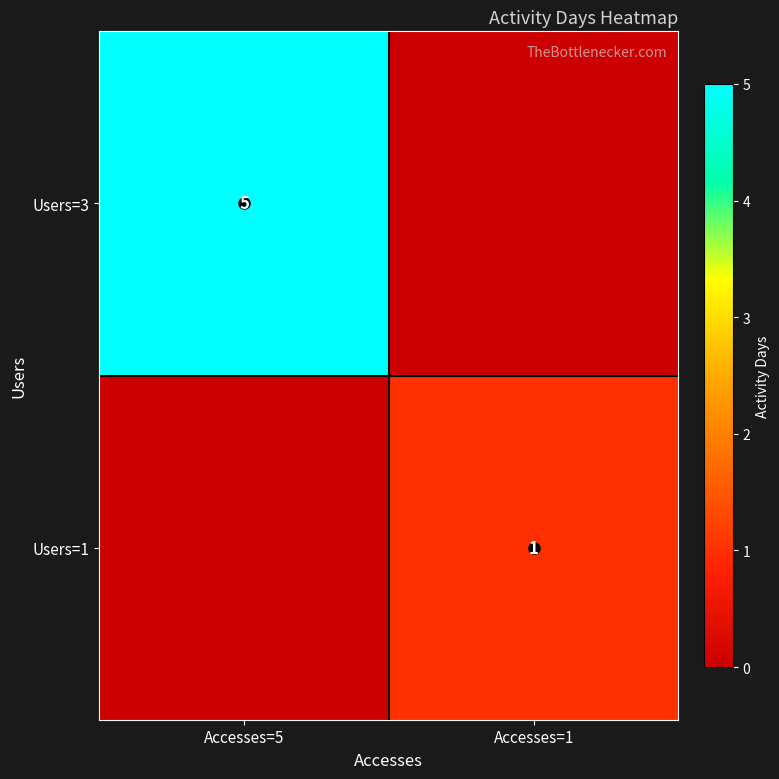

What is the spread (max minus min) of values at Accesses=5?

5